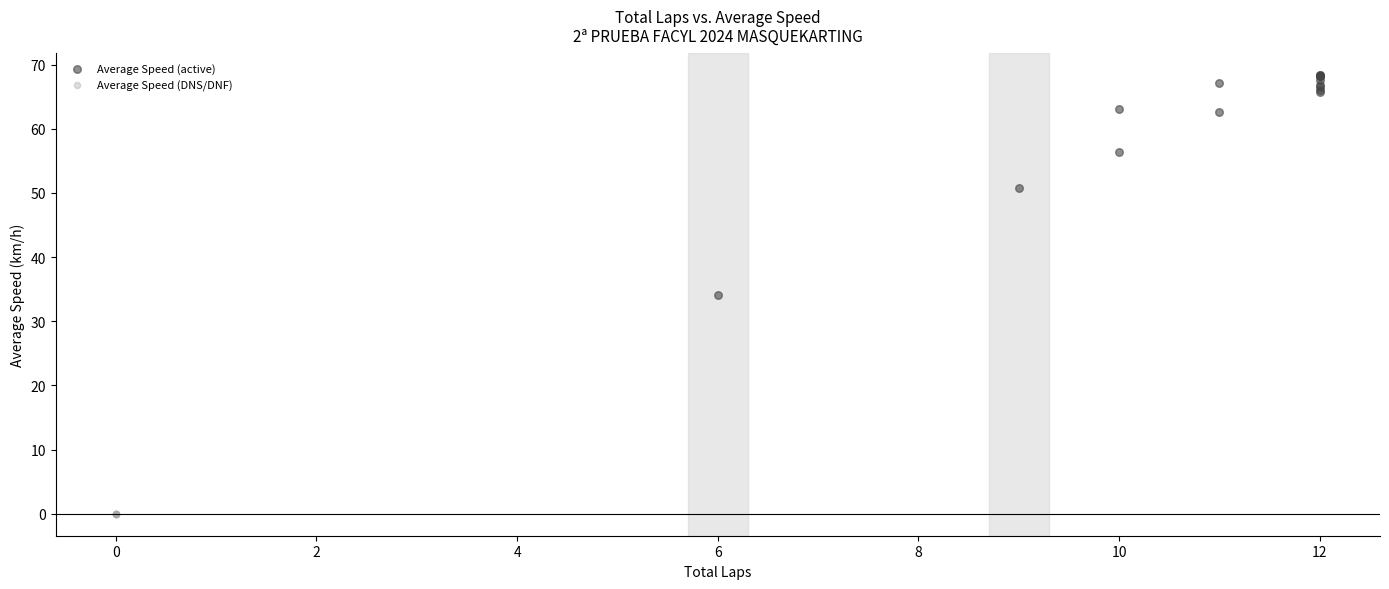

Which series contains the lowest Y value?

Average Speed (DNS/DNF)